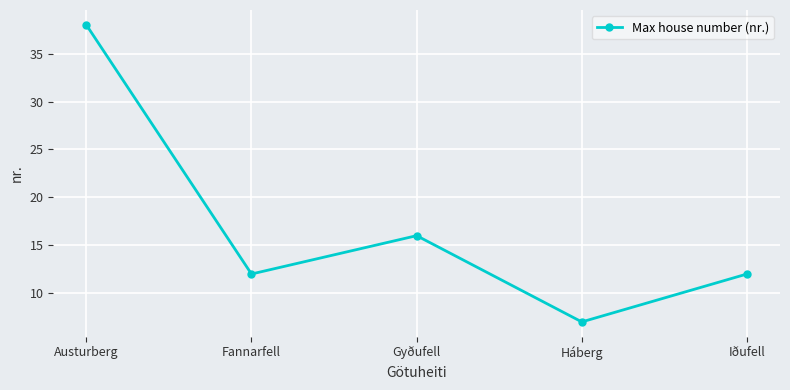

How many distinct data groups are displayed?

1